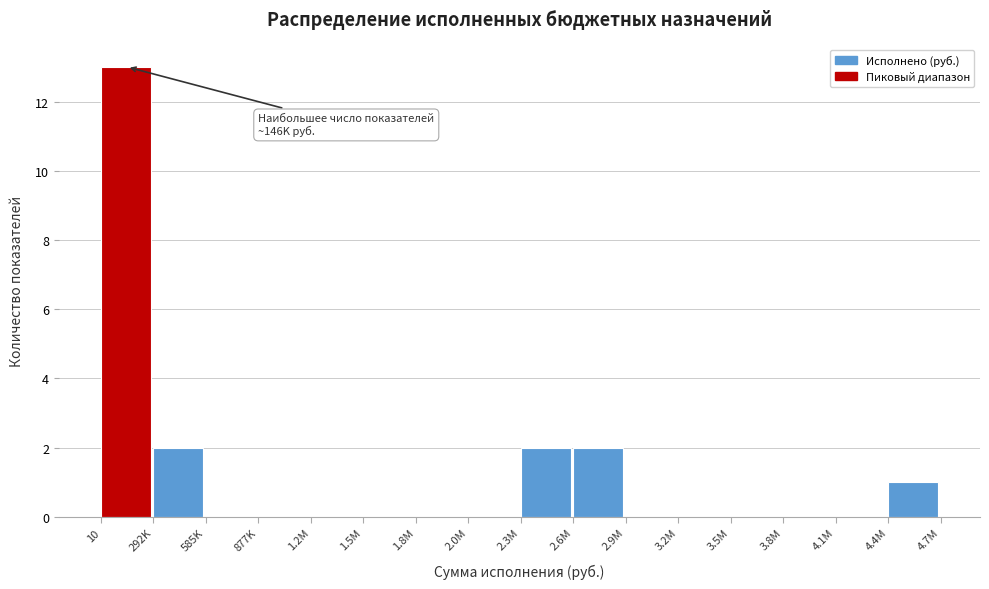

Reading left to right, transcribe all the data shown in this chart.

10=13	292K=2	585K=0	877K=0	1.2M=0	1.5M=0	1.8M=0	2.0M=0	2.3M=2	2.6M=2	2.9M=0	3.2M=0	3.5M=0	3.8M=0	4.1M=0	4.4M=1